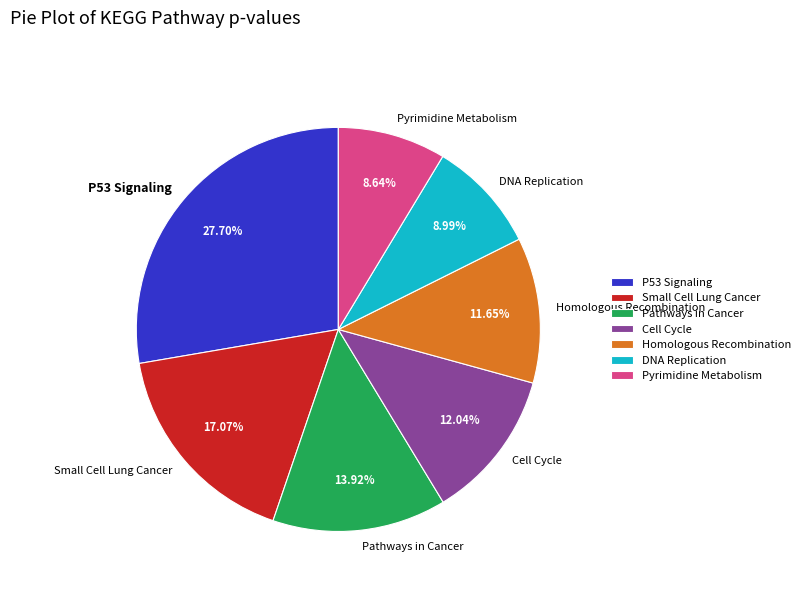

To the nearest percent, what is the difference between the largest and smallest slice percentages?

19%